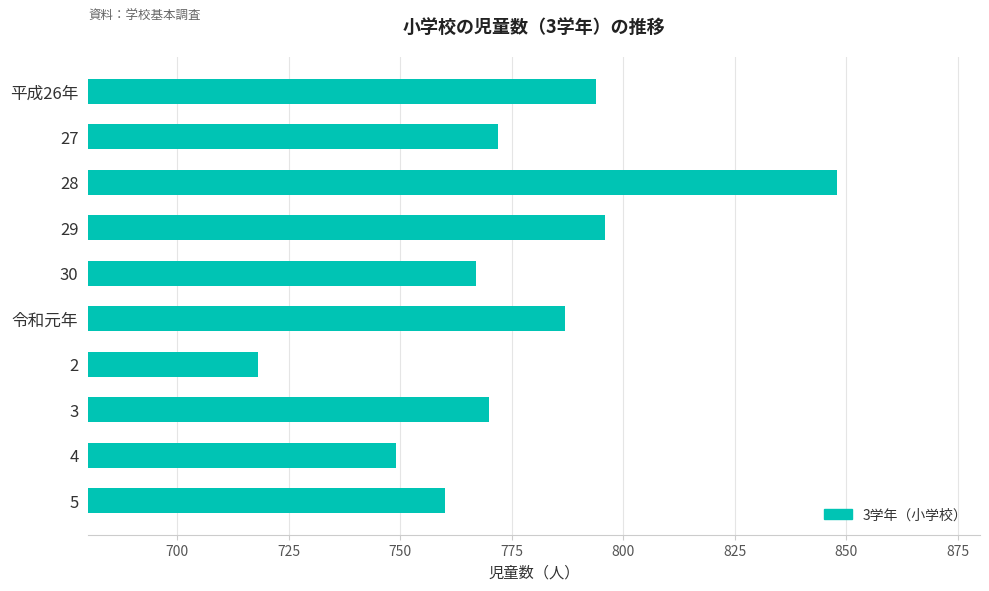

What is the label of the 9th bar from the top?

4